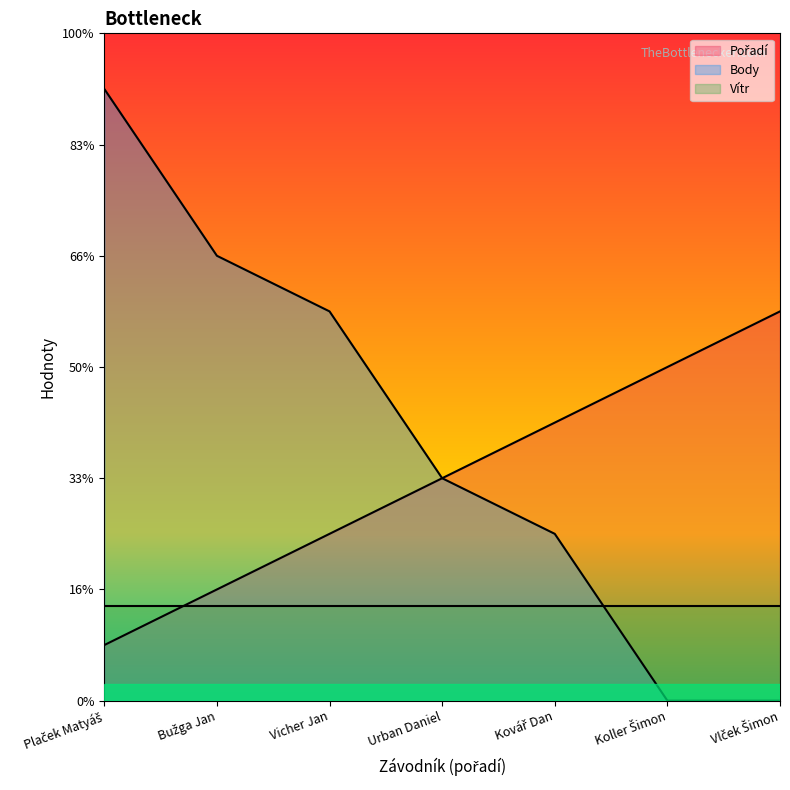

Which category has the highest value in the Pořadí series?

Vlček Šimon